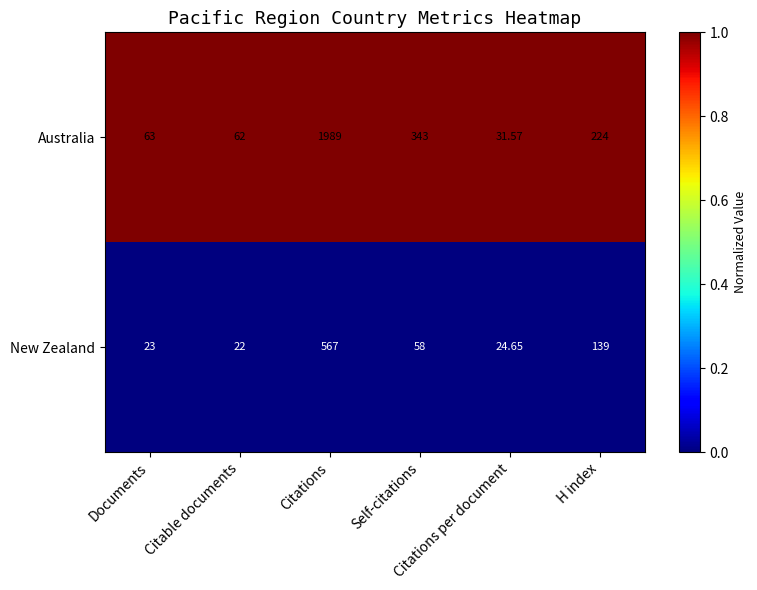

Rank the series by their maximum value, from lowest to highest.

New Zealand, Australia